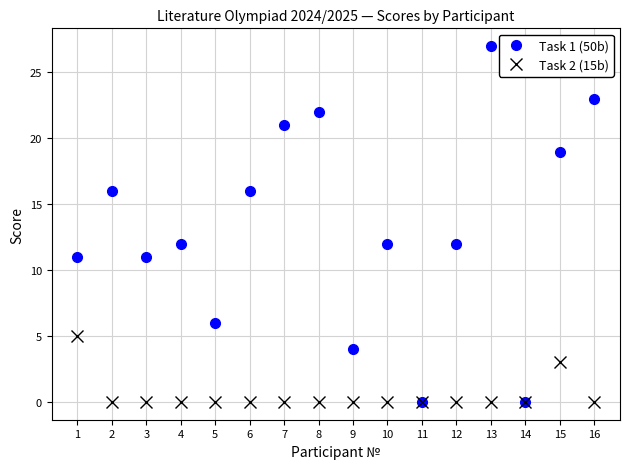

At which category does the chart reach its peak across all series?

13